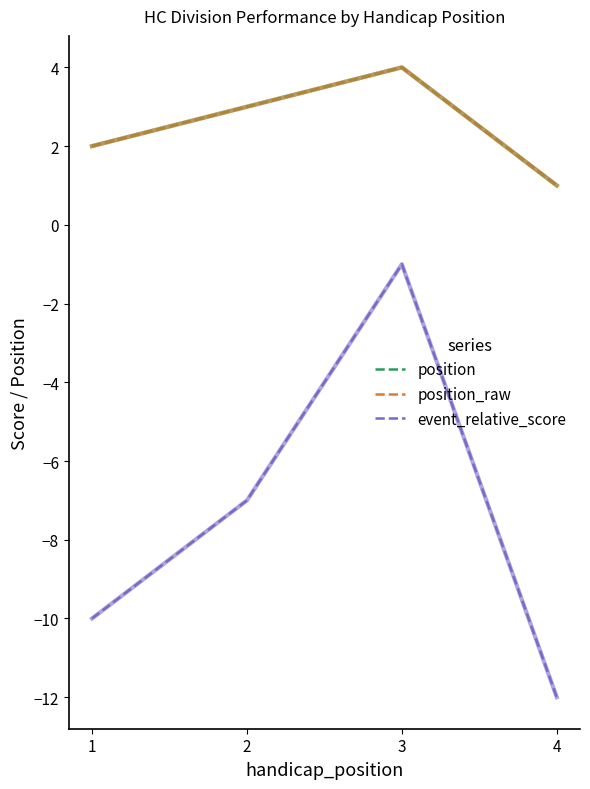

How many lines are shown in the chart?

3